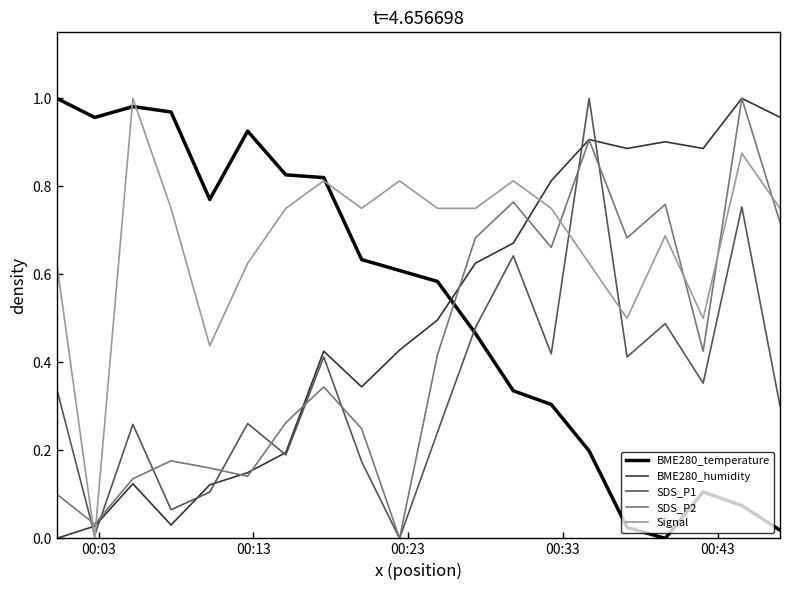

Which series has the largest total across all categories?

Signal